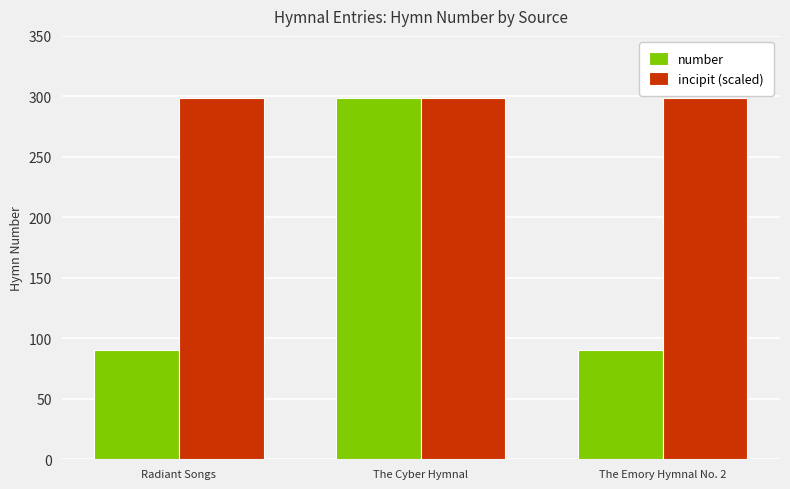

At how many categories does at least one series exceed 164?

3